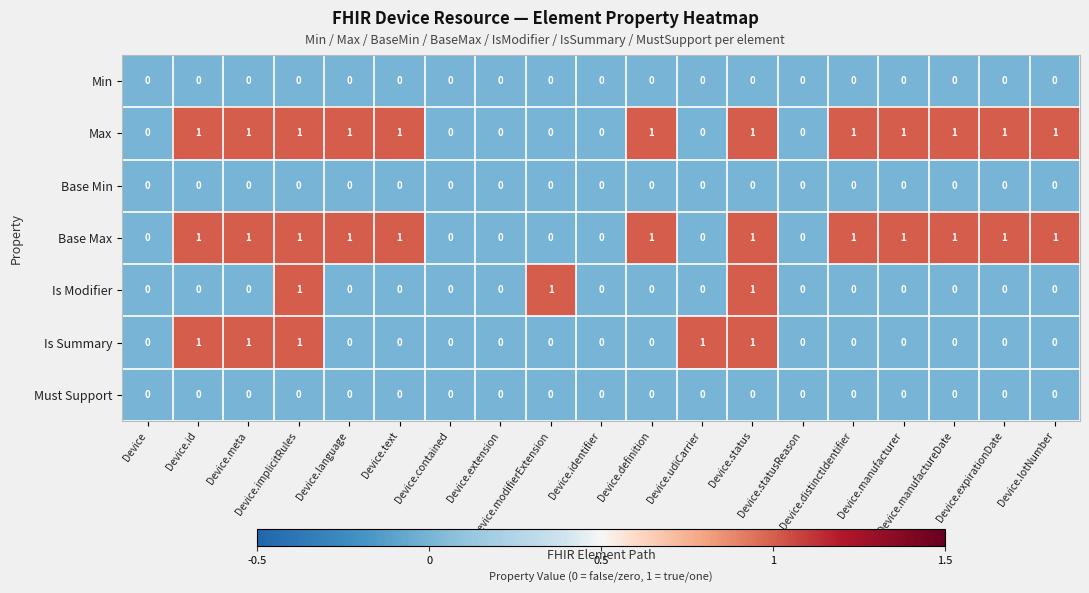

Count the Is Summary values in the range 0 to 1.

19